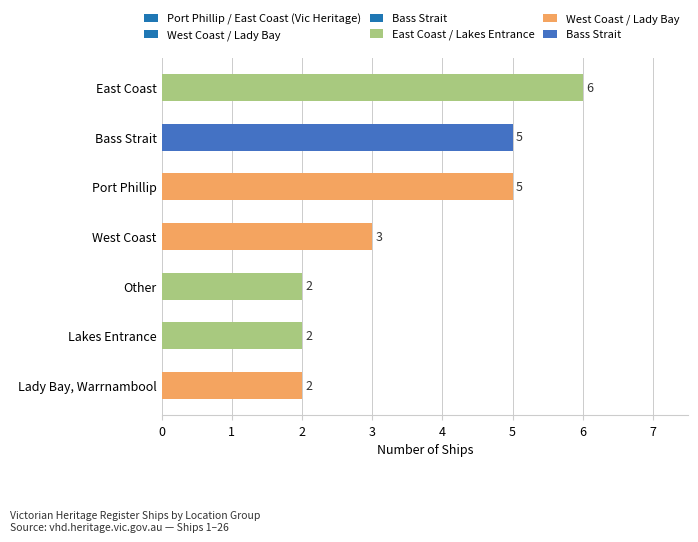

What value does the data have at Bass Strait?

5